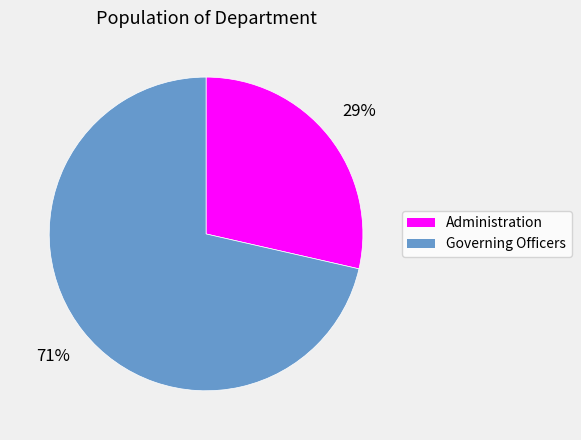

Is it true that Governing Officers is 71% of the pie?

True